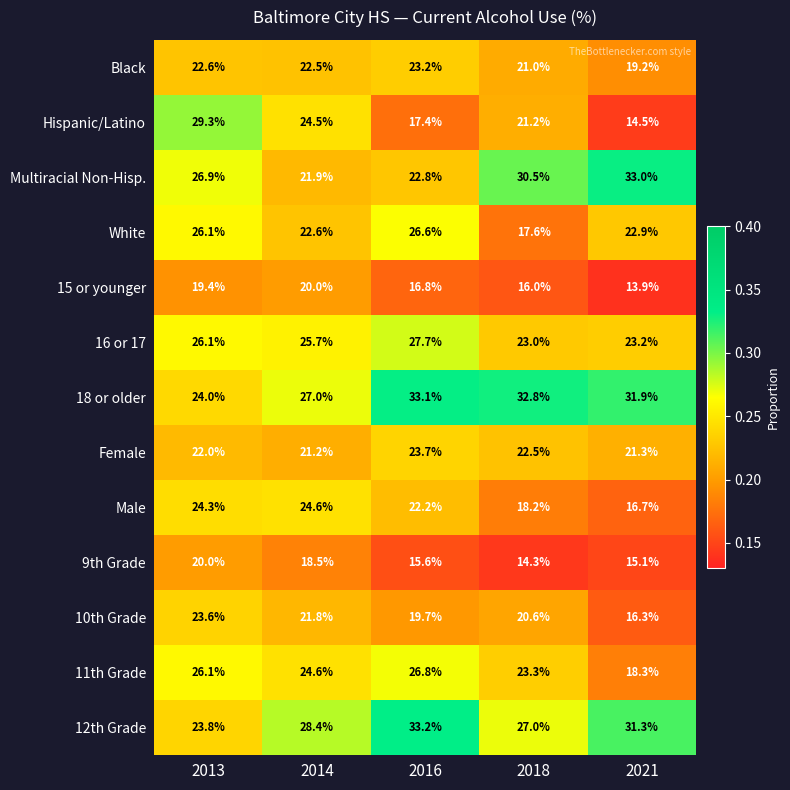

The value of Black at 2018 is 32.0. True or false?

False